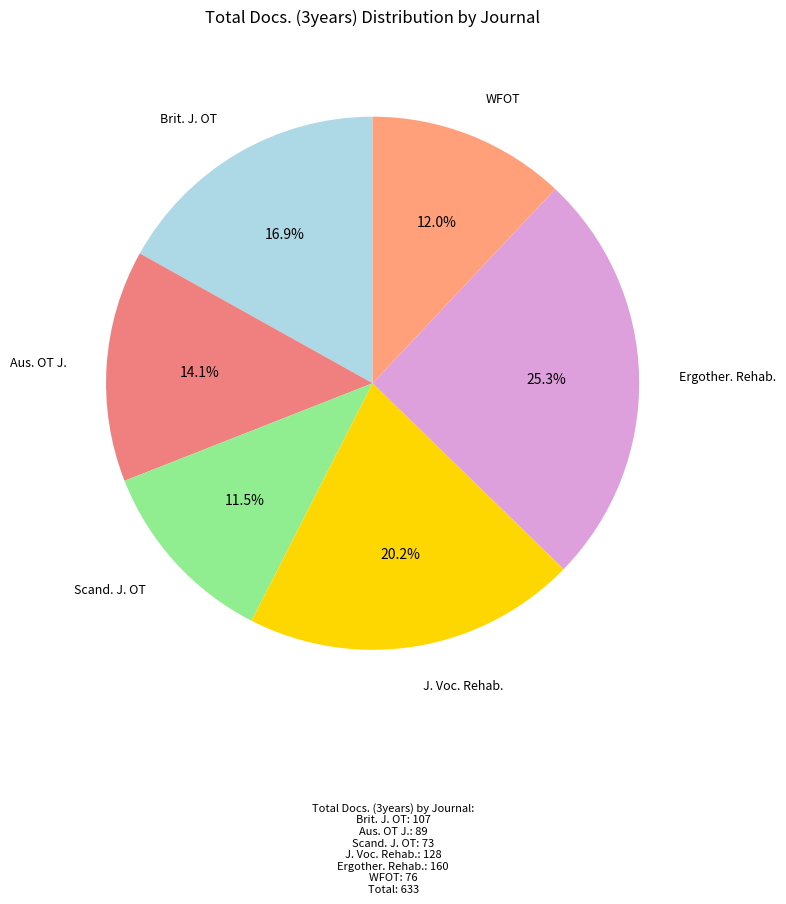

Between Ergother. Rehab. and Aus. OT J., which is larger?

Ergother. Rehab.